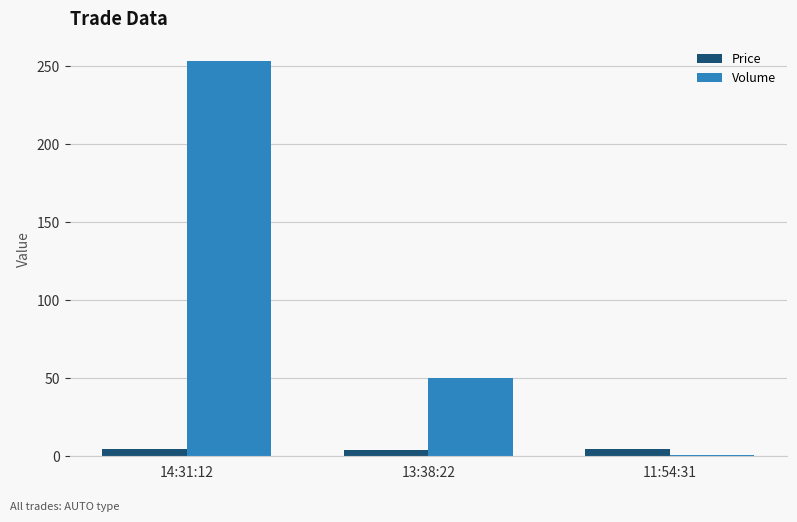

Which series has the widest spread of values?

Volume